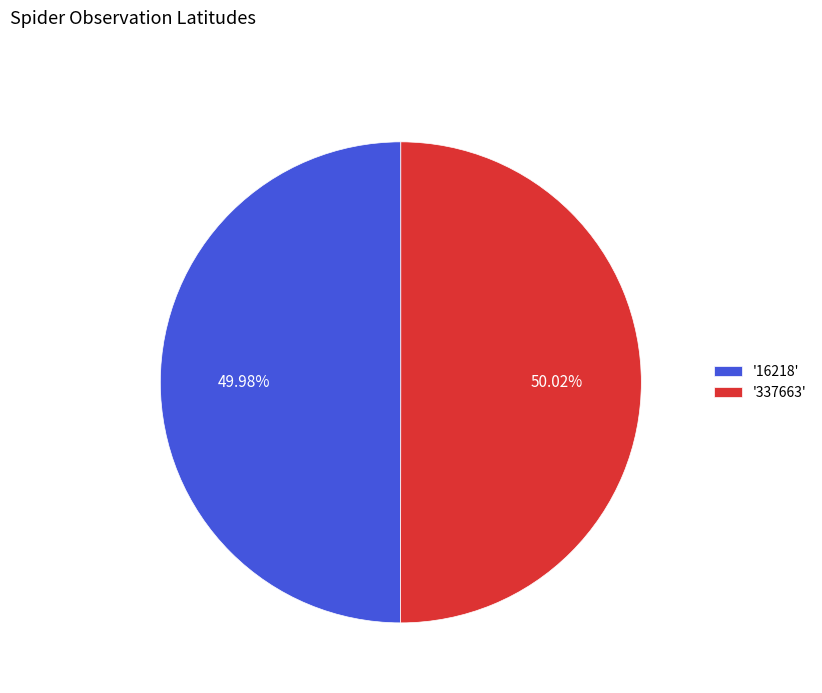

Is the sum of '337663' and '16218' greater than half?

Yes